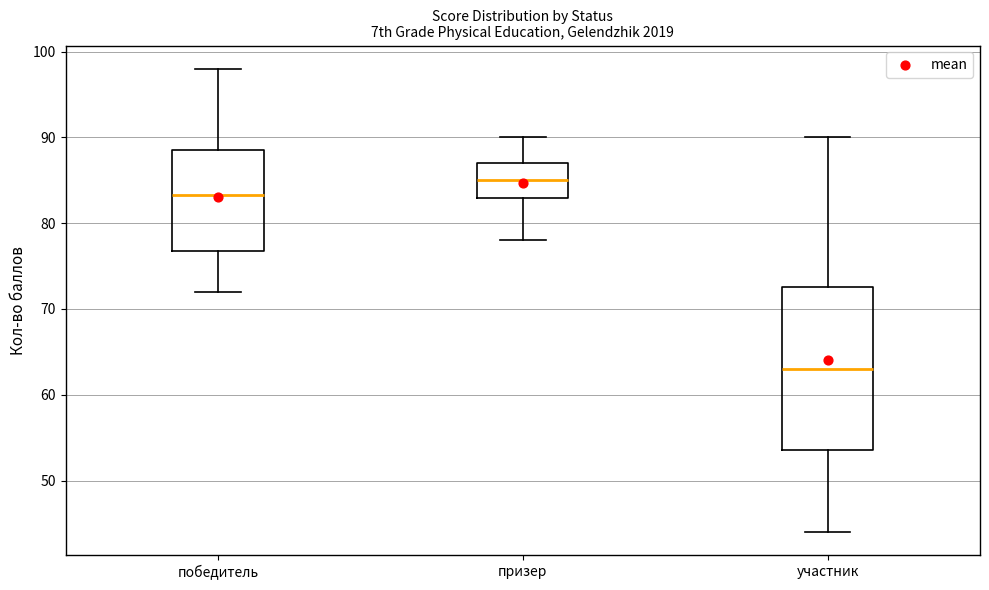

Where does the median line of the box for участник sit on the y-axis? The values are not printed on the chart, so give them approximately, as read against the axis.

63